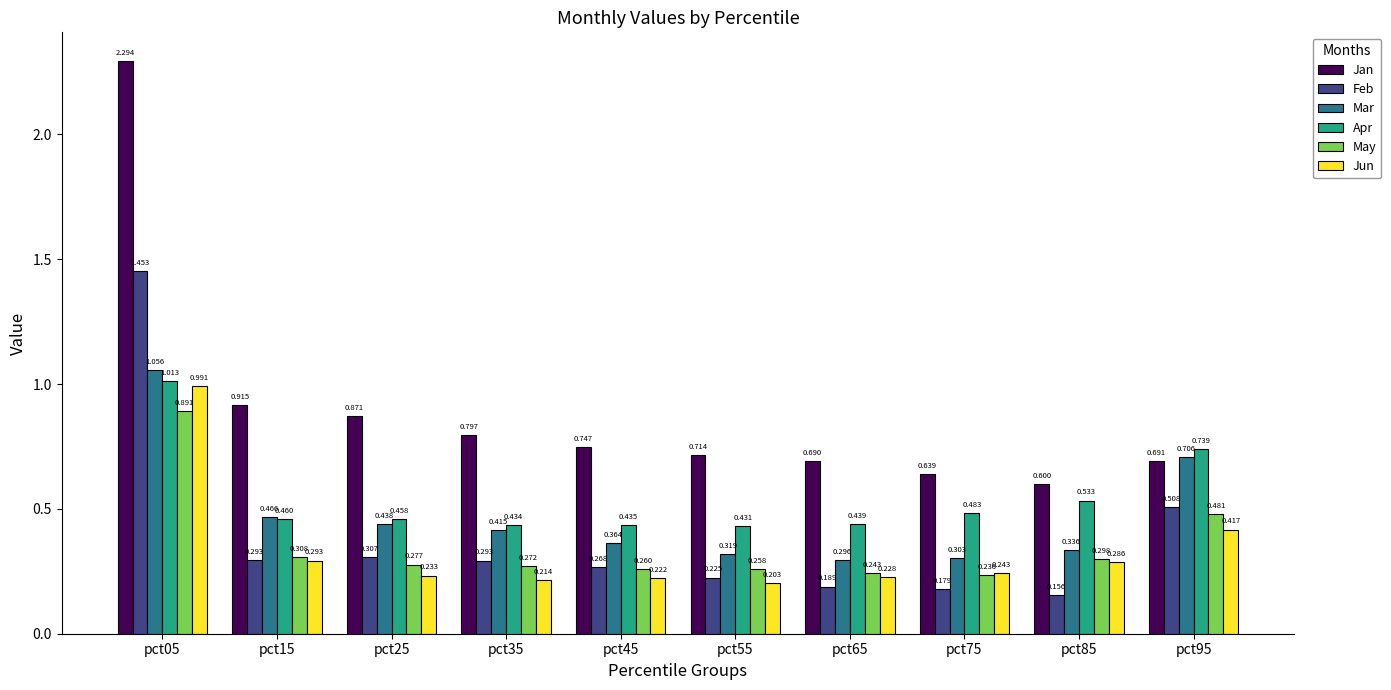

Between pct65 and pct85, which series saw the biggest shift?

Apr